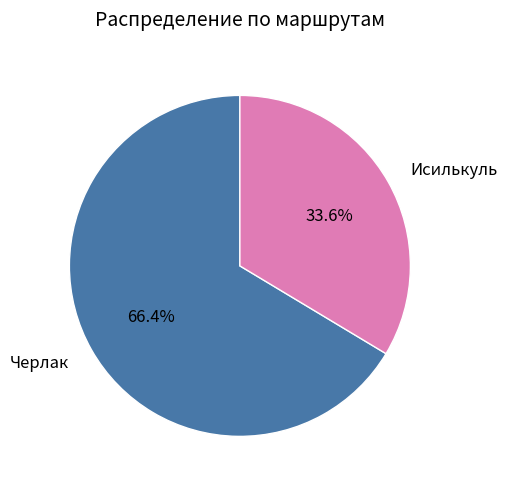

Does any single category account for the majority?

Yes